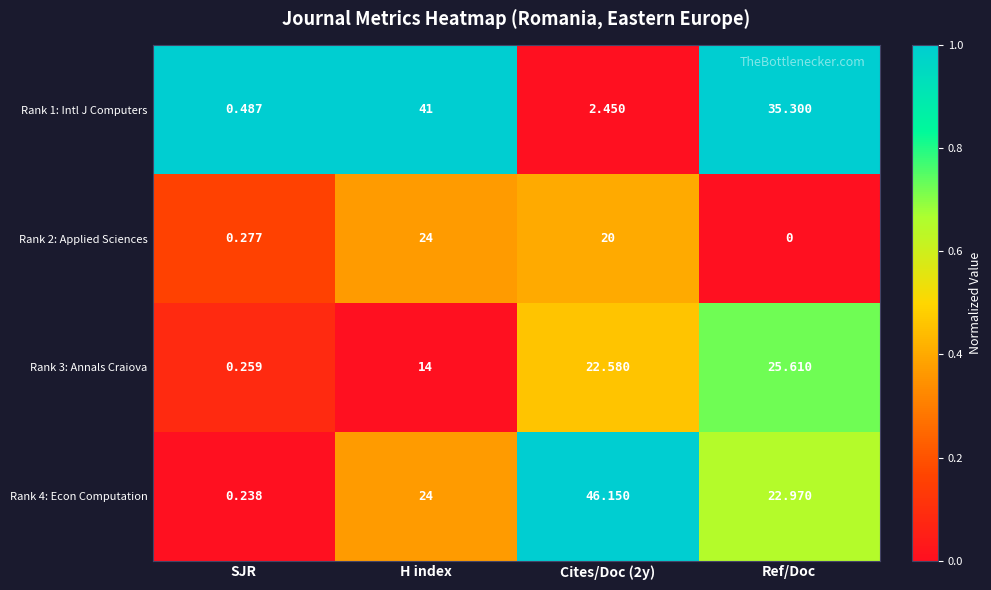

Which category has the lowest value in the Rank 4: Econ Computation series?

SJR